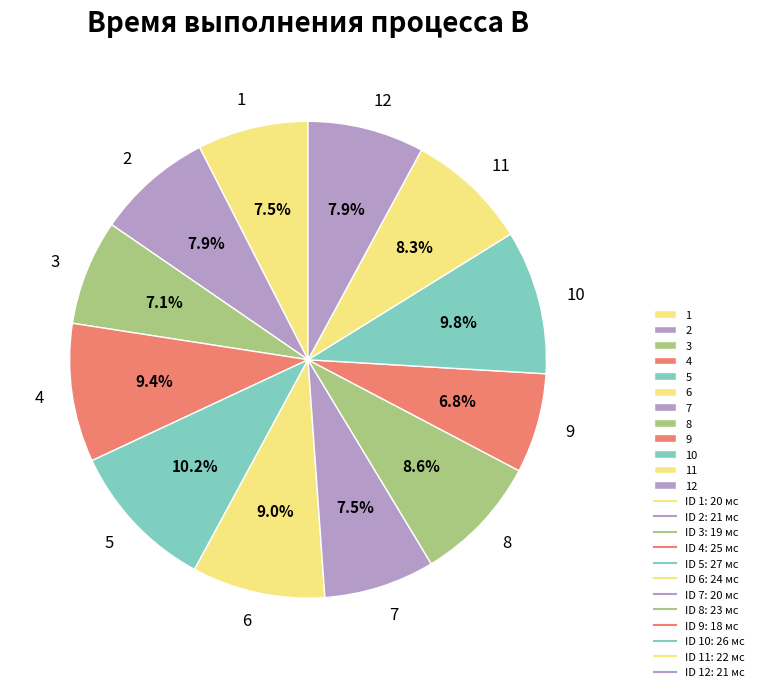

What is the ratio of the value at 5 to the value at 10?

1.0